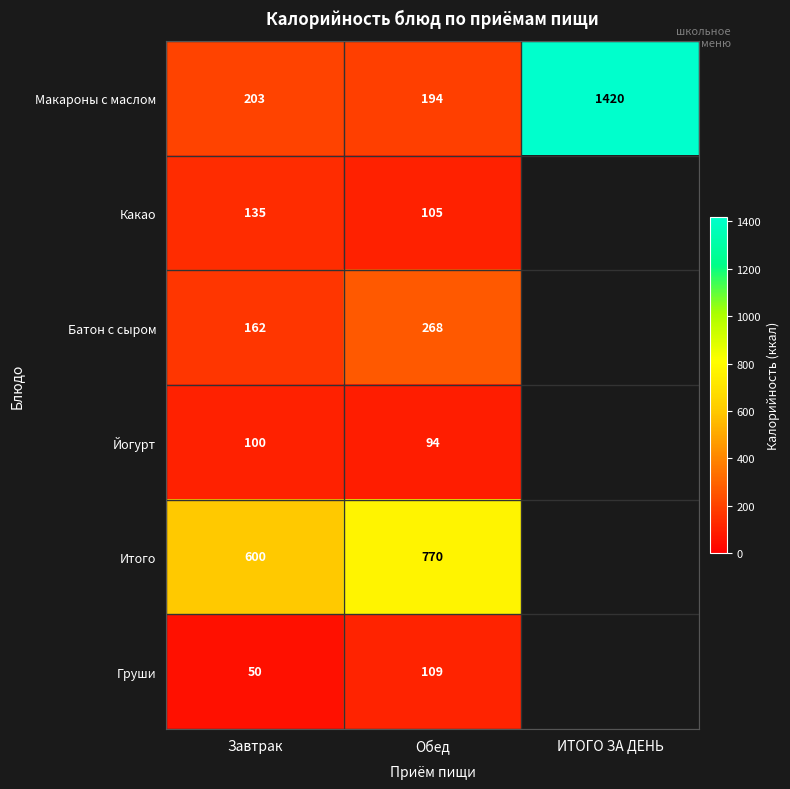

Rank the series at Обед from lowest to highest value.

Йогурт, Какао, Груши, Макароны с маслом, Батон с сыром, Итого